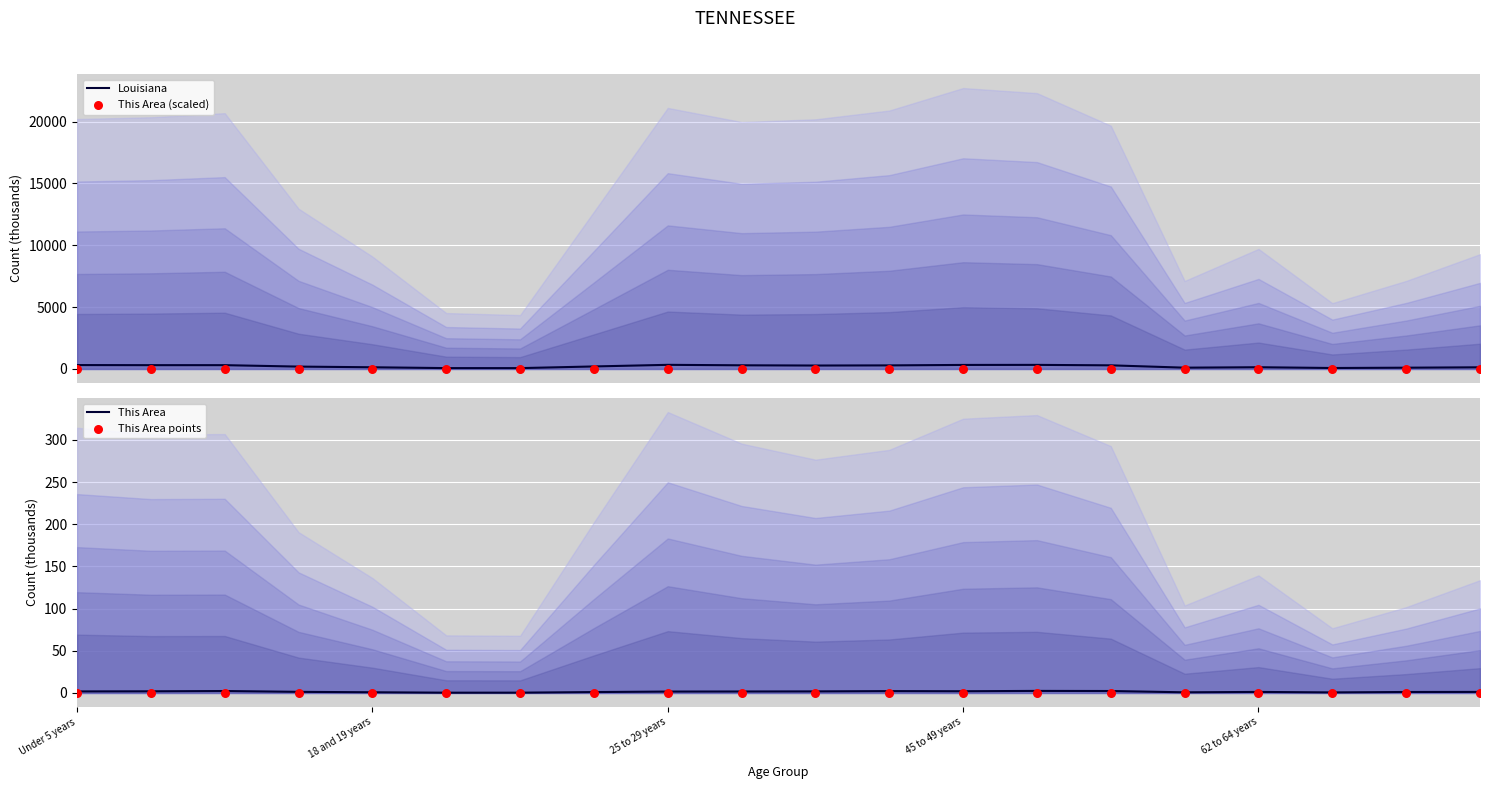

At how many categories does at least one series exceed 206?

10